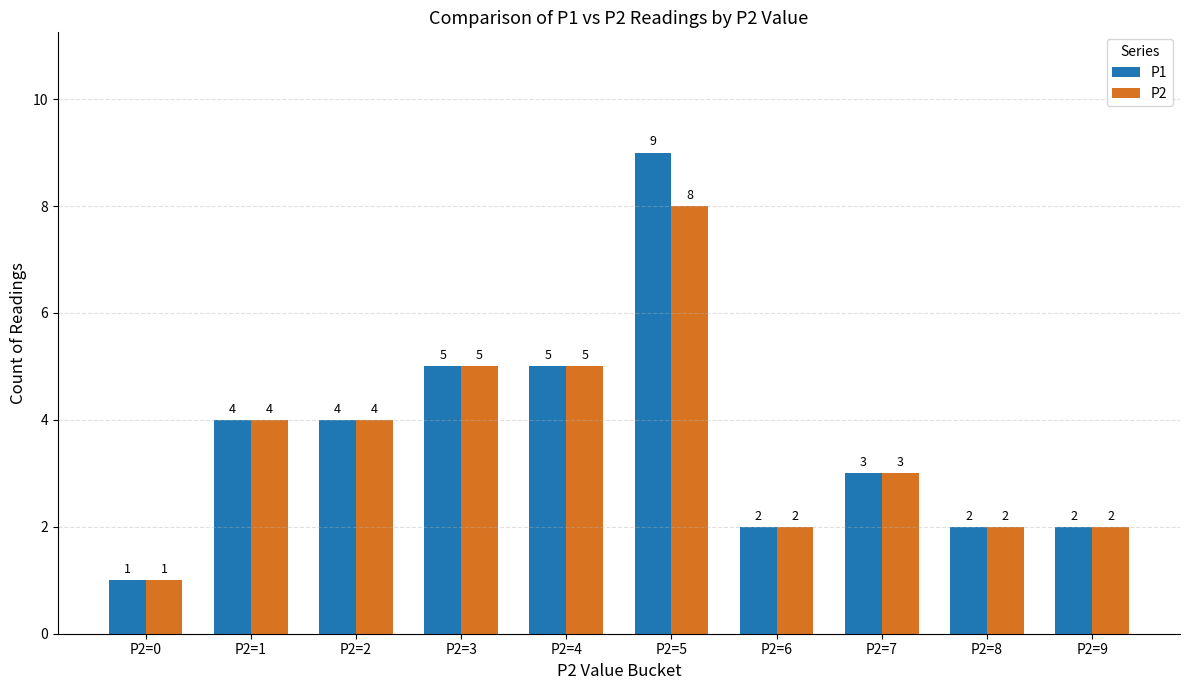

How many series are shown in this chart?

2